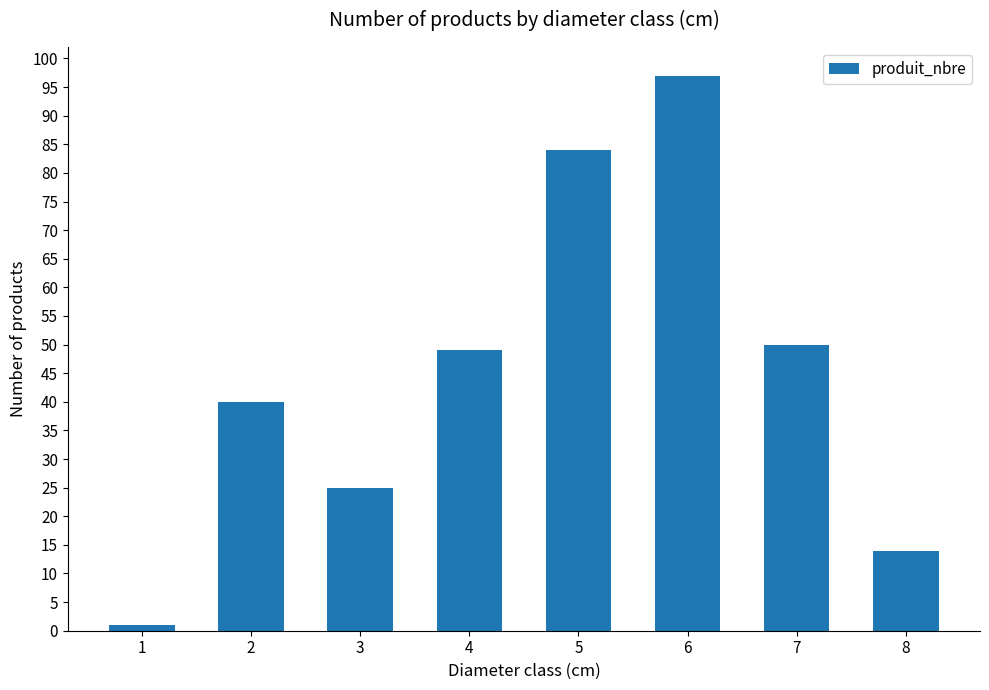

What is the average value?

45